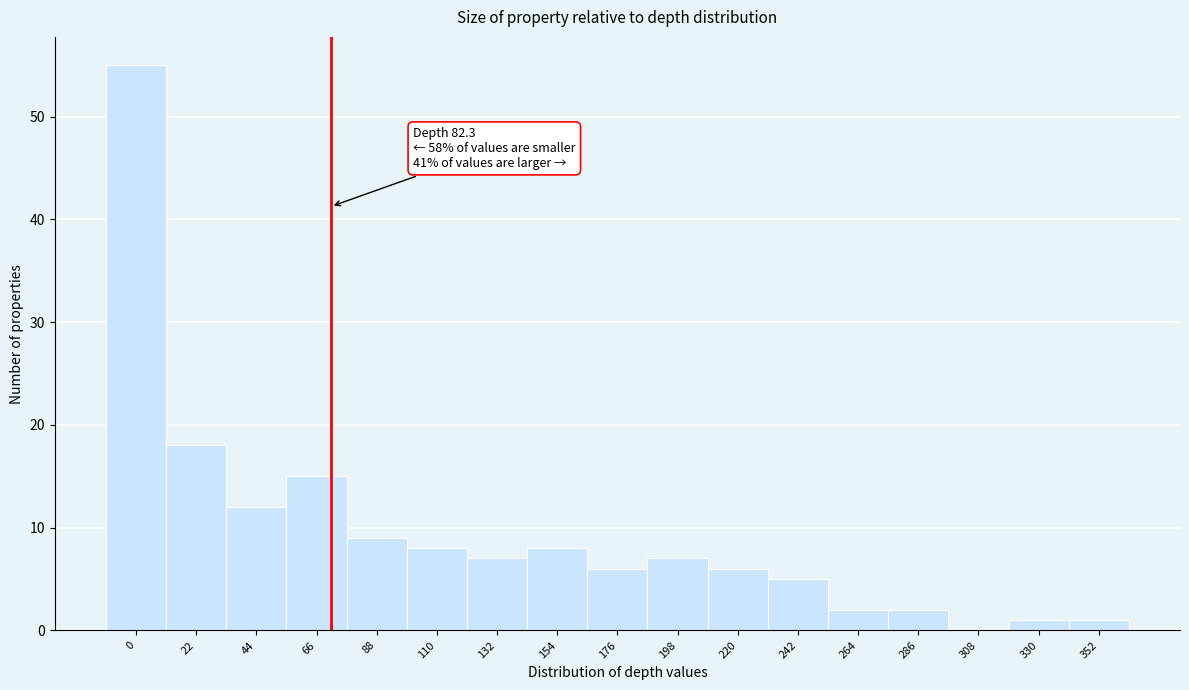

Reading right to left, extract all data points from this chart.

352=1	330=1	308=0	286=2	264=2	242=5	220=6	198=7	176=6	154=8	132=7	110=8	88=9	66=15	44=12	22=18	0=55